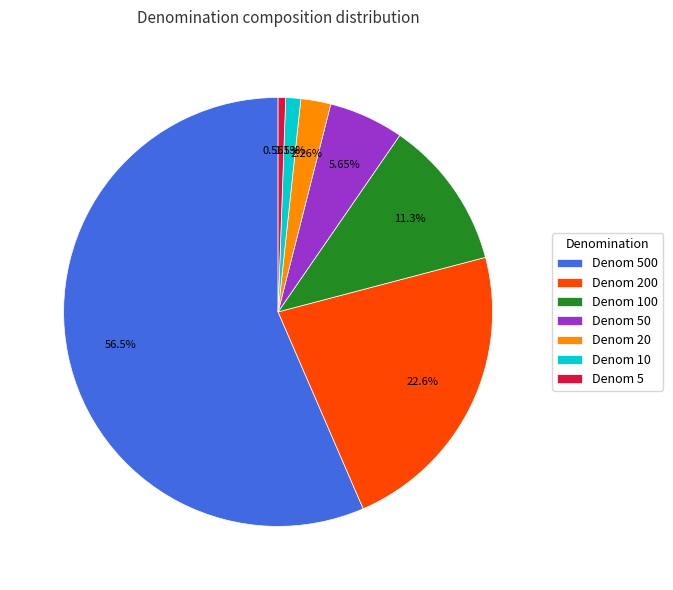

Which slice represents more than half of the pie?

Denom 500